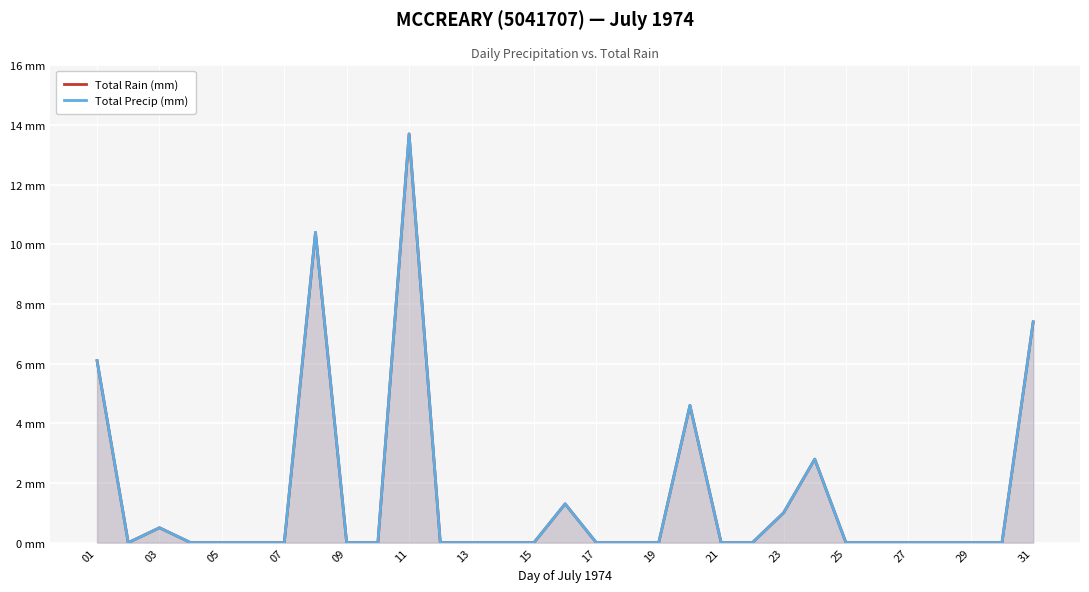

Is it true that Total Precip (mm) equals 0.0 at 29?

True